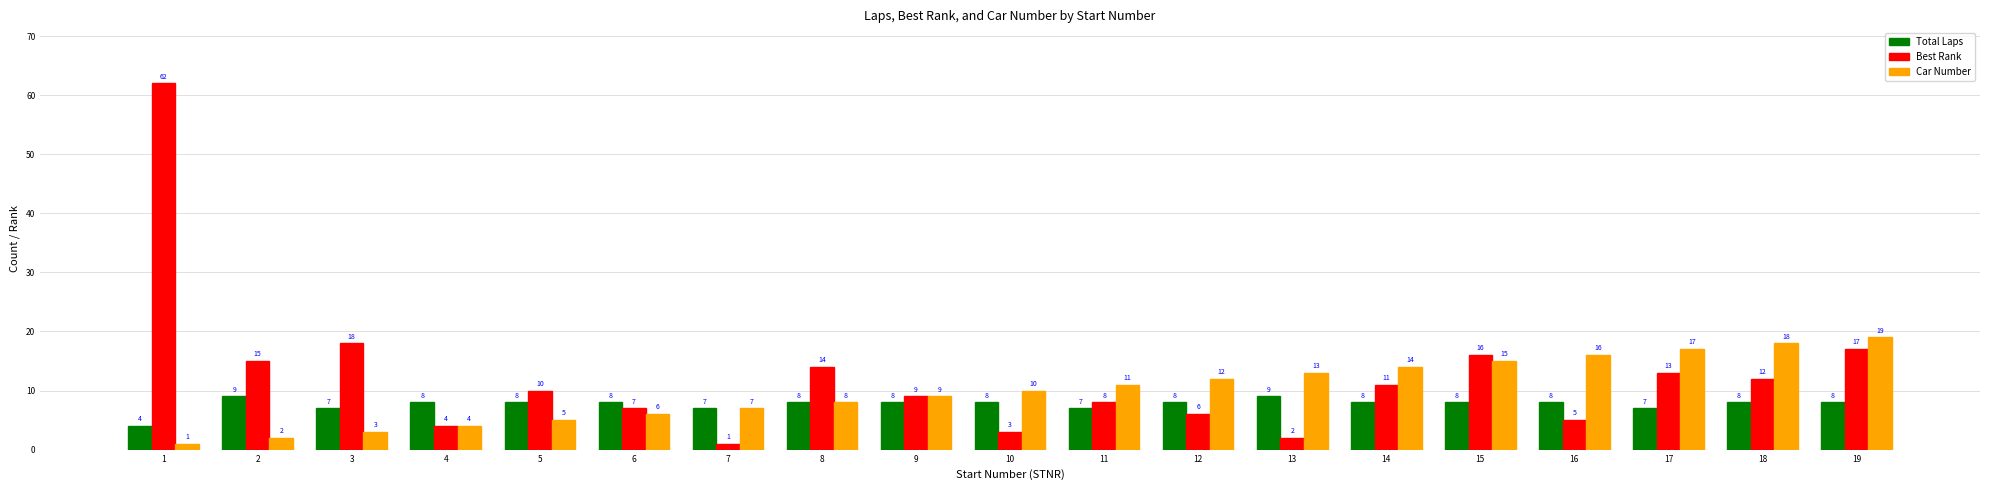

What is the difference between the Car Number values at 4 and 2?

2